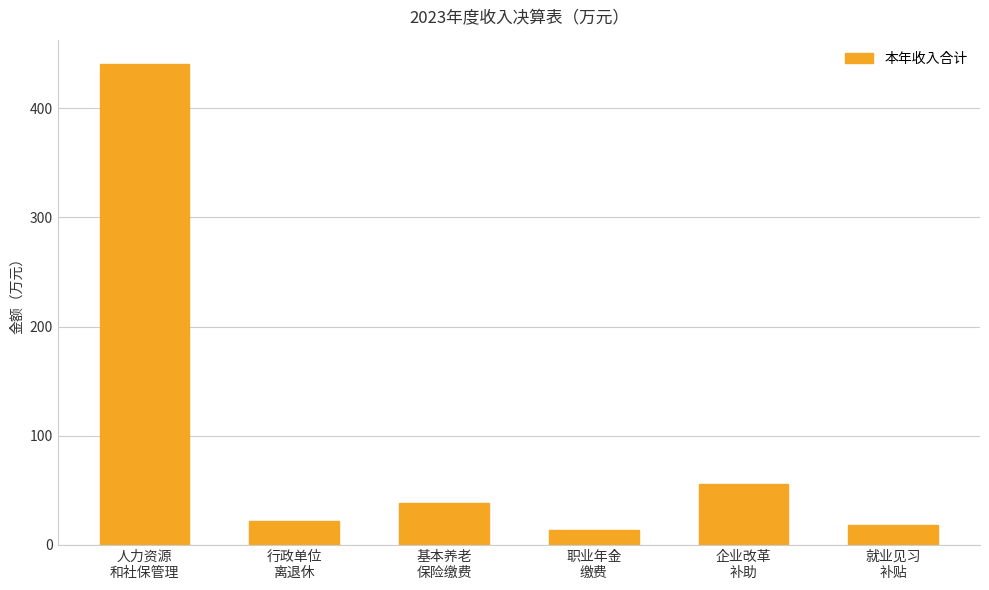

What is the sum of all values?

589.8